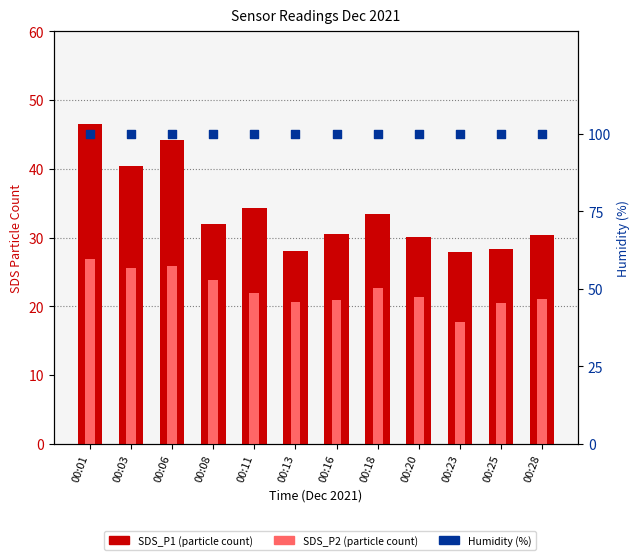

Is the value of SDS_P1 (particle count) at 00:01 greater than the value of Humidity (%) at 00:18?

No